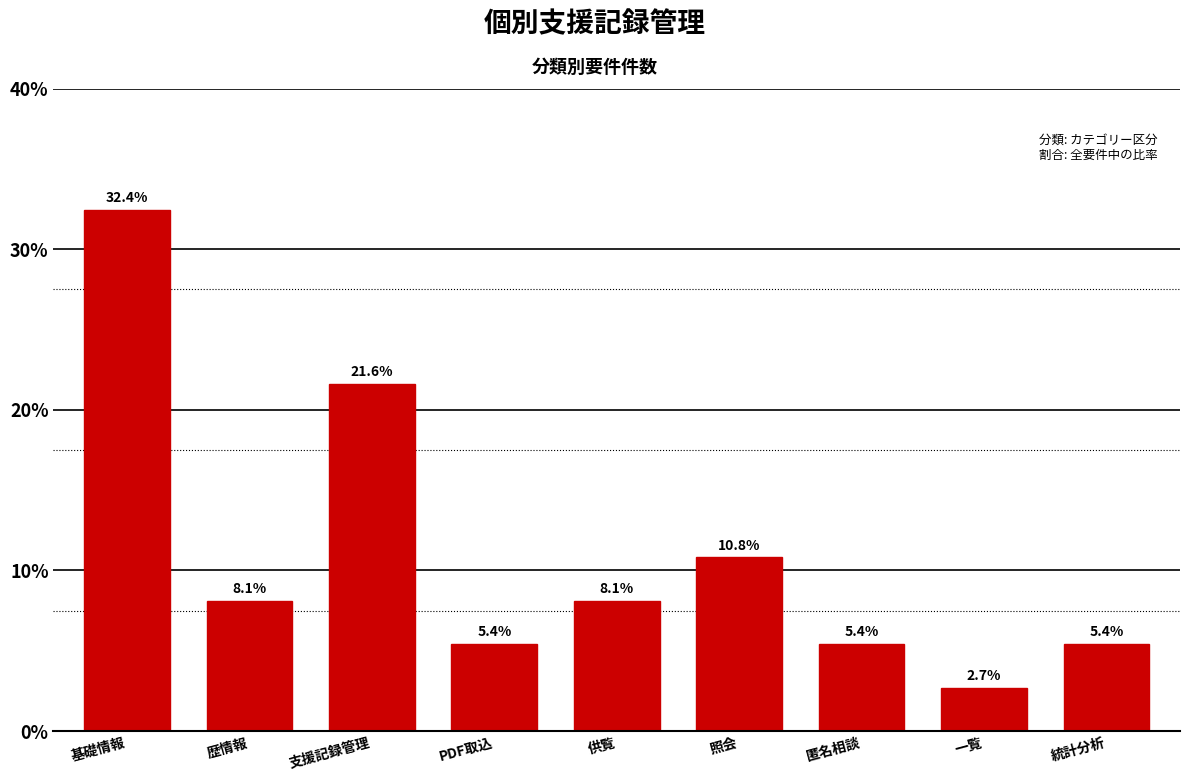

Reading left to right, extract all data points from this chart.

基礎情報=32.4	歴情報=8.1	支援記録管理=21.6	PDF取込=5.4	供覧=8.1	照会=10.8	匿名相談=5.4	一覧=2.7	統計分析=5.4